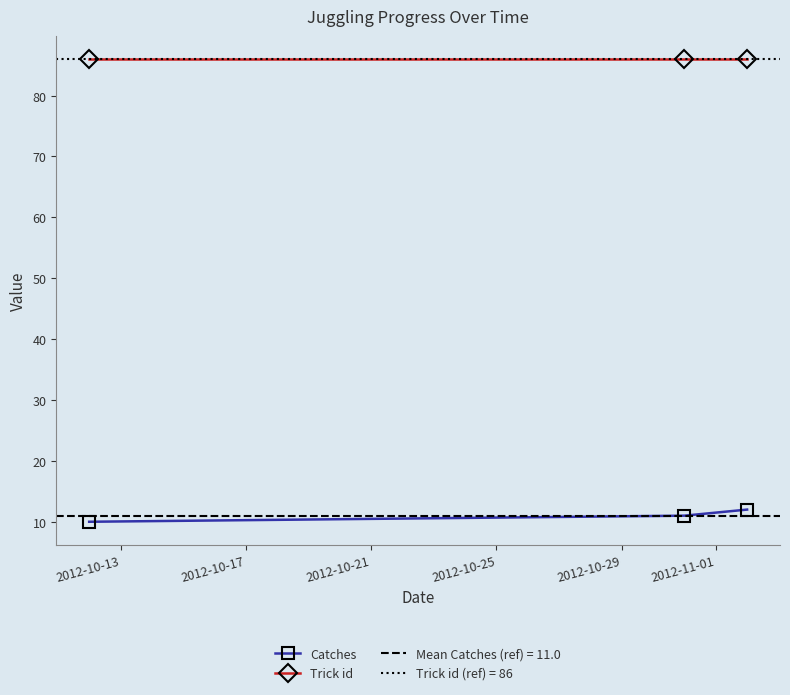

Which series has the largest range (max minus min)?

Catches